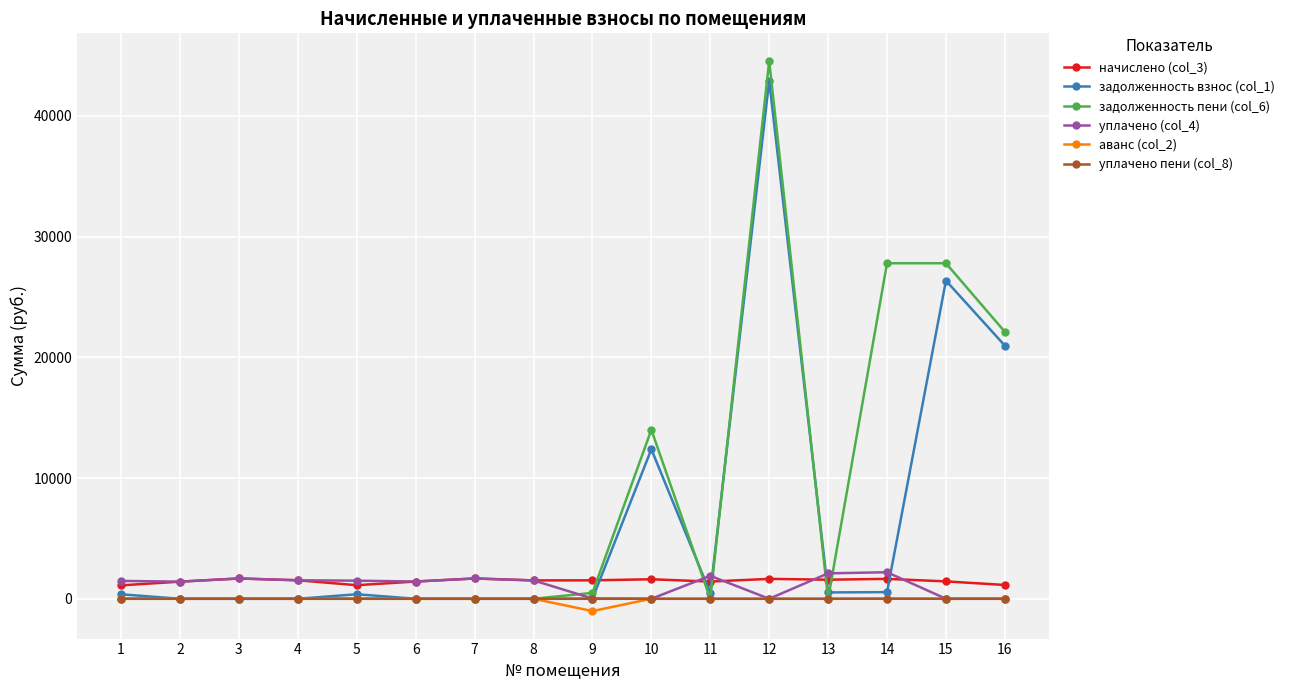

The value of задолженность взнос (col_1) at 11 is 475.4. True or false?

True